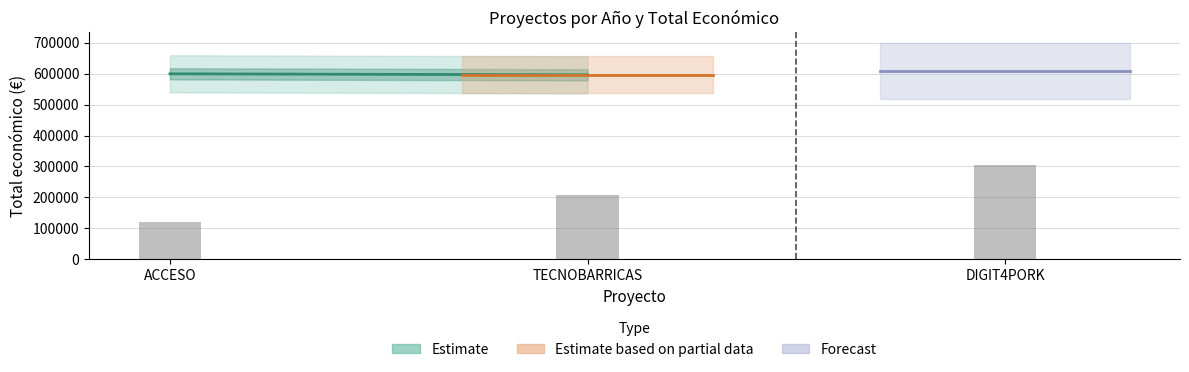

Are the bars horizontal?

No